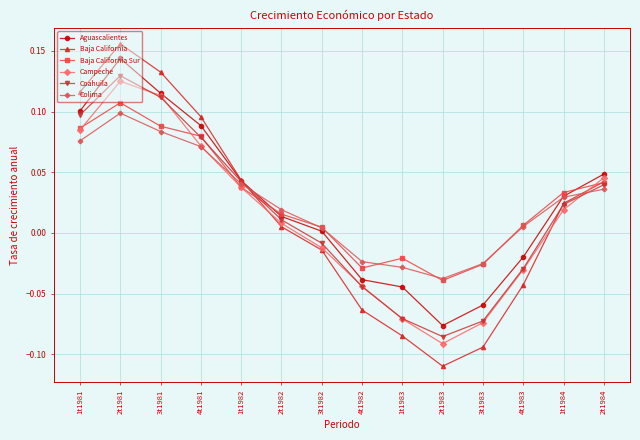

Which label corresponds to the largest value in the chart?

2t1981